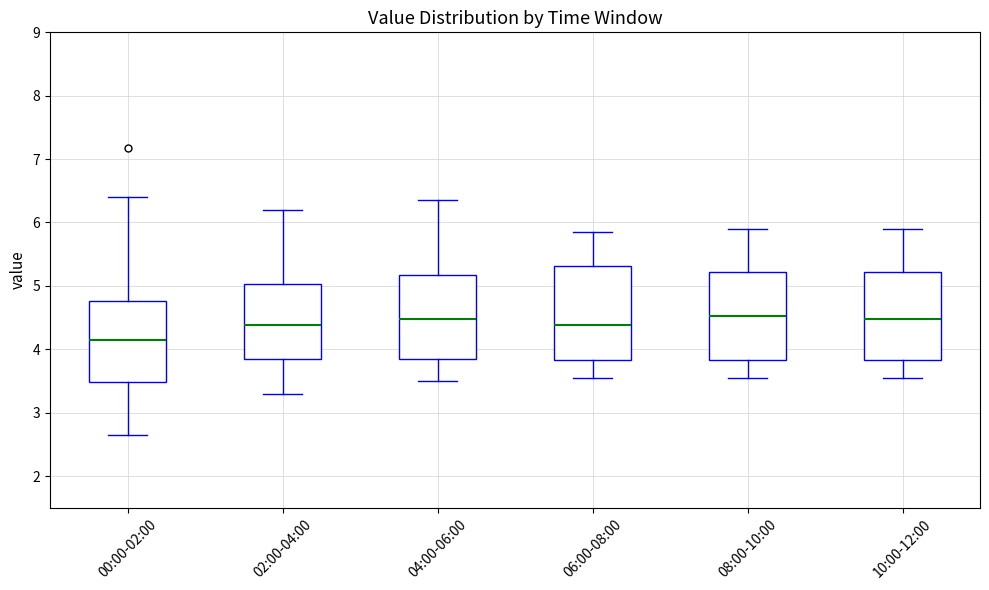

Reading left to right, read every box against the y-axis: the position of its median line, the range the box covers, and the ends of its whiskers. The values are not printed on the chart, so give them approximately, as read against the axis.

00:00-02:00: median 4.1, box 3.5 to 4.8, whiskers 2.7 to 6.4
02:00-04:00: median 4.4, box 3.9 to 5.0, whiskers 3.3 to 6.2
04:00-06:00: median 4.5, box 3.9 to 5.2, whiskers 3.5 to 6.4
06:00-08:00: median 4.4, box 3.8 to 5.3, whiskers 3.6 to 5.9
08:00-10:00: median 4.5, box 3.8 to 5.2, whiskers 3.6 to 5.9
10:00-12:00: median 4.5, box 3.8 to 5.2, whiskers 3.6 to 5.9